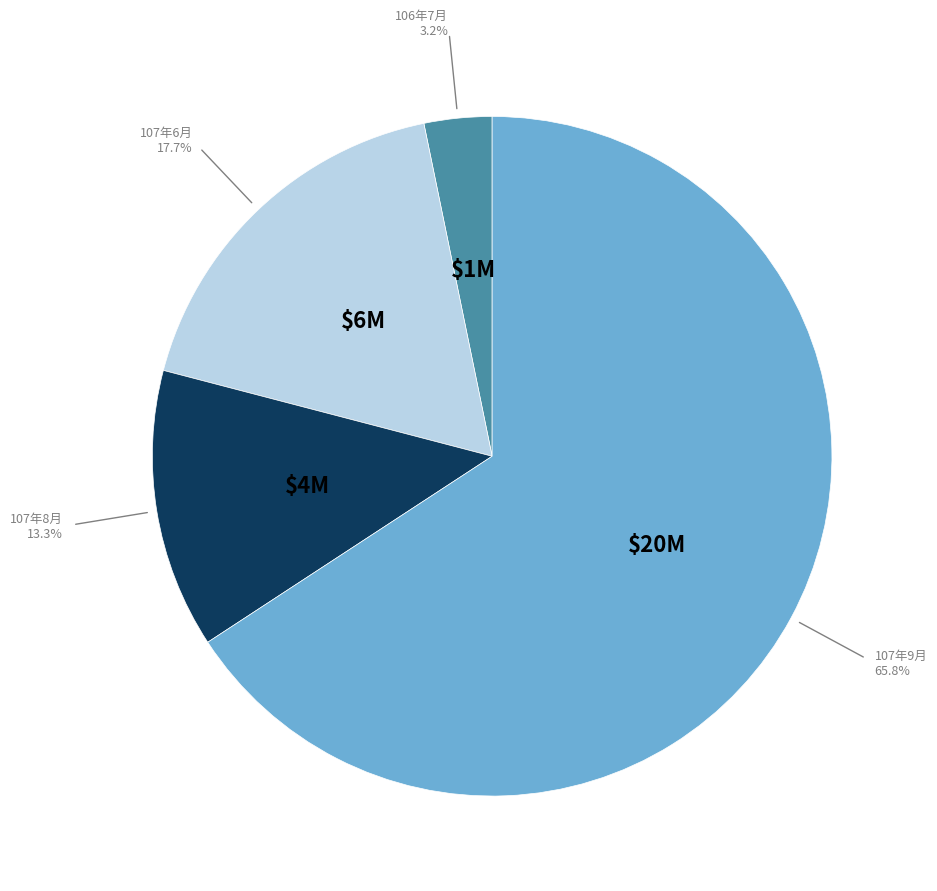

Is there any slice that represents more than half of the pie?

Yes